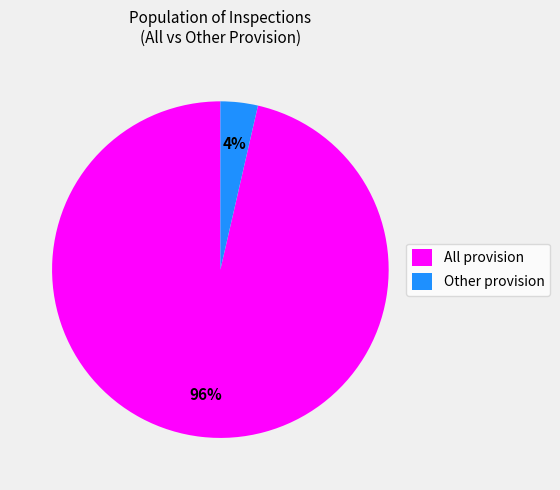

True or false: Other provision accounts for 9% of the total.

False